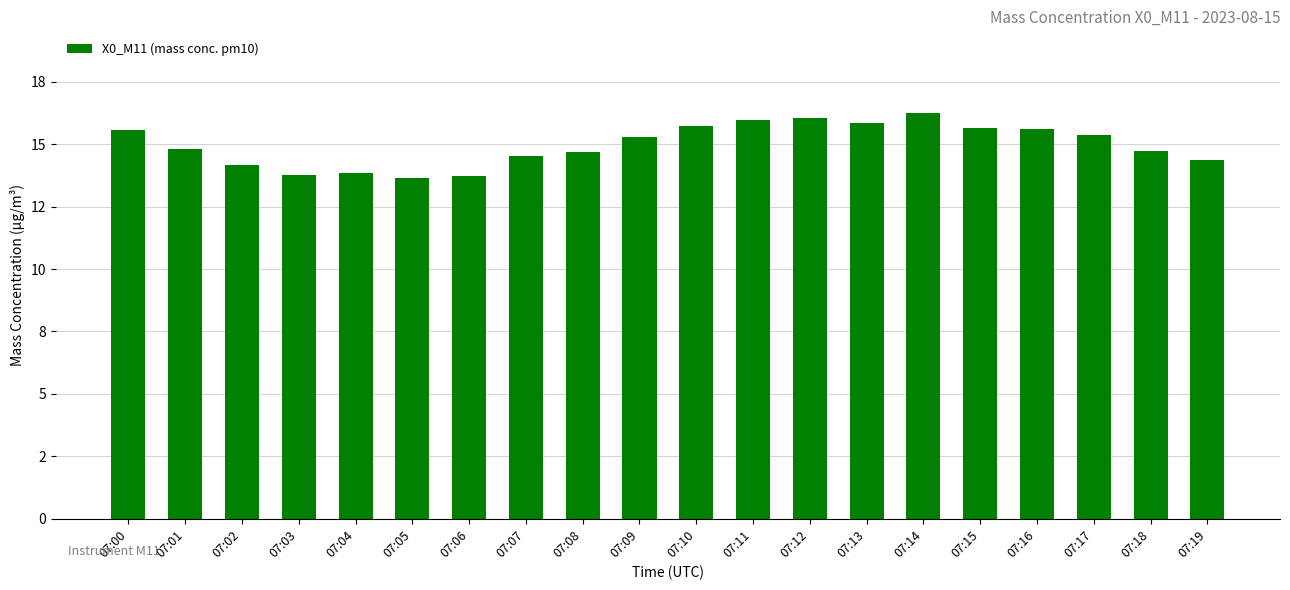

What is the difference between the second highest and minimum values?

2.4